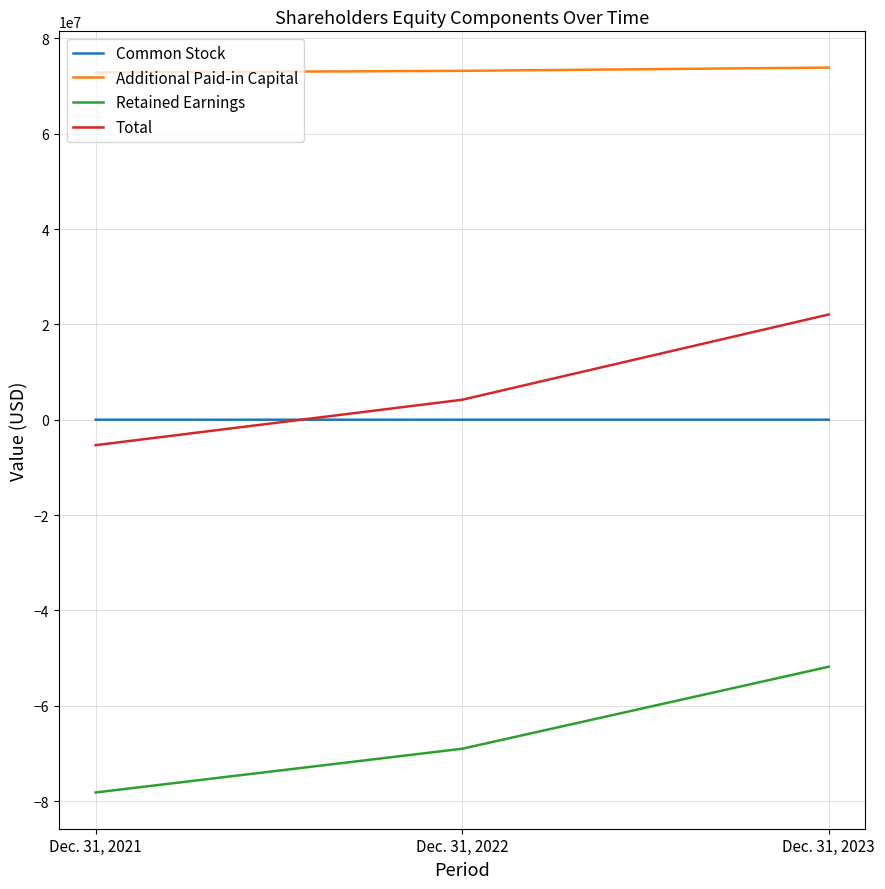

How many values in the Total series are below 4197030?

1